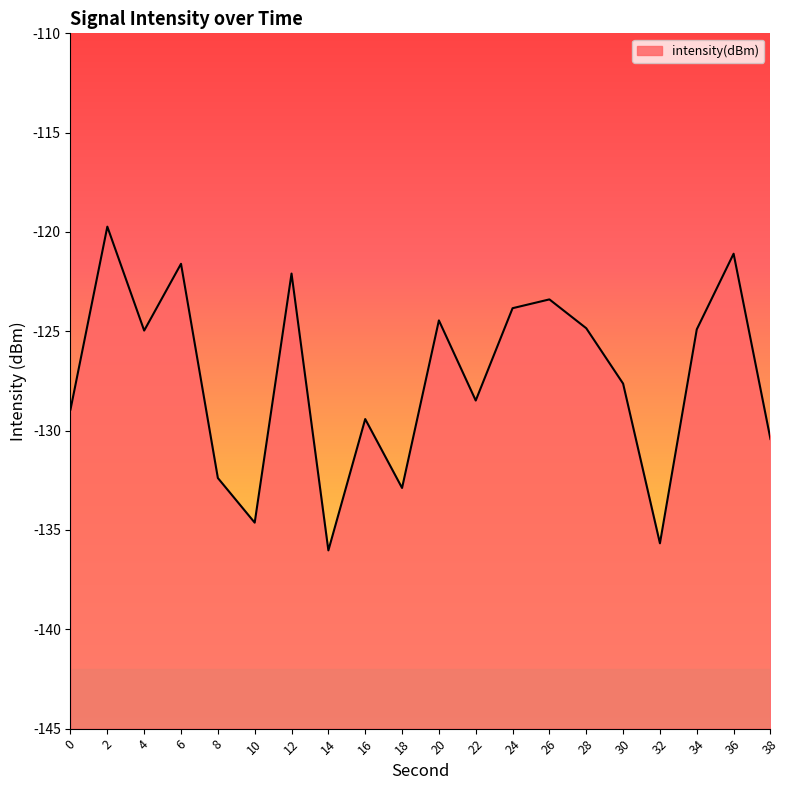

Rank the categories by value from highest to lowest.

2, 36, 6, 12, 26, 24, 20, 28, 34, 4, 30, 22, 0, 16, 38, 8, 18, 10, 32, 14